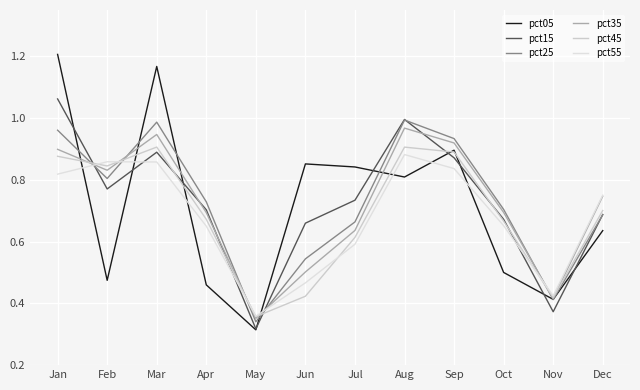

What are all the series names shown in the legend?

pct05, pct15, pct25, pct35, pct45, pct55